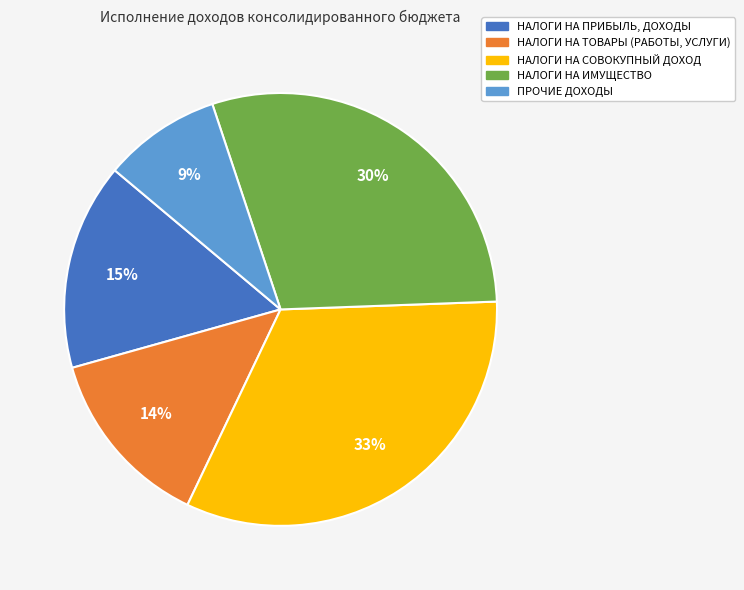

What percentage is the НАЛОГИ НА ИМУЩЕСТВО slice, to the nearest percent?

30%